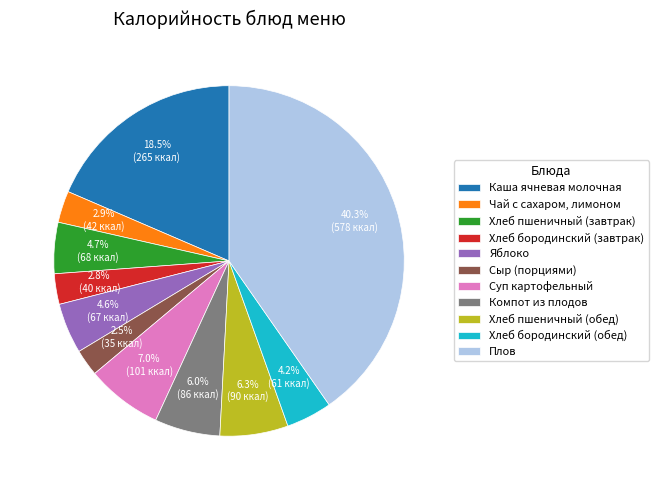

What is the total percentage of Хлеб пшеничный (завтрак) and Хлеб бородинский (обед)?

8.9%